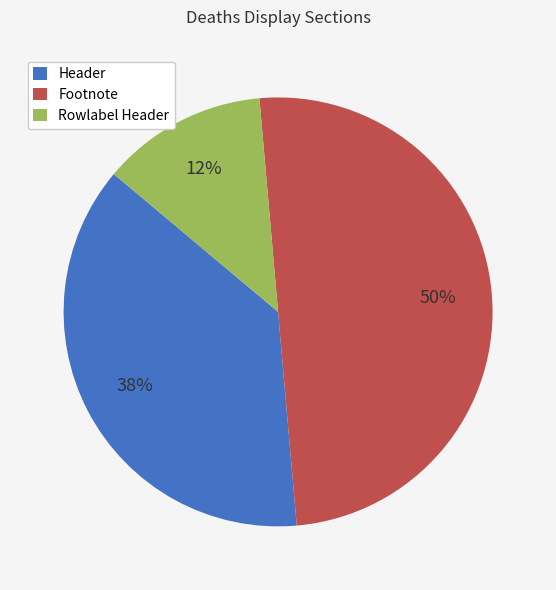

Which category has the biggest portion of the pie?

Footnote